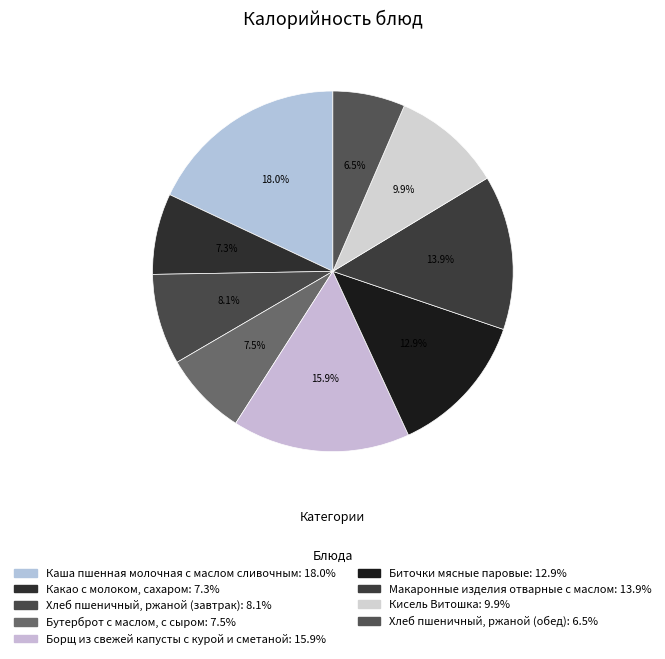

Is there a majority slice in this chart?

No